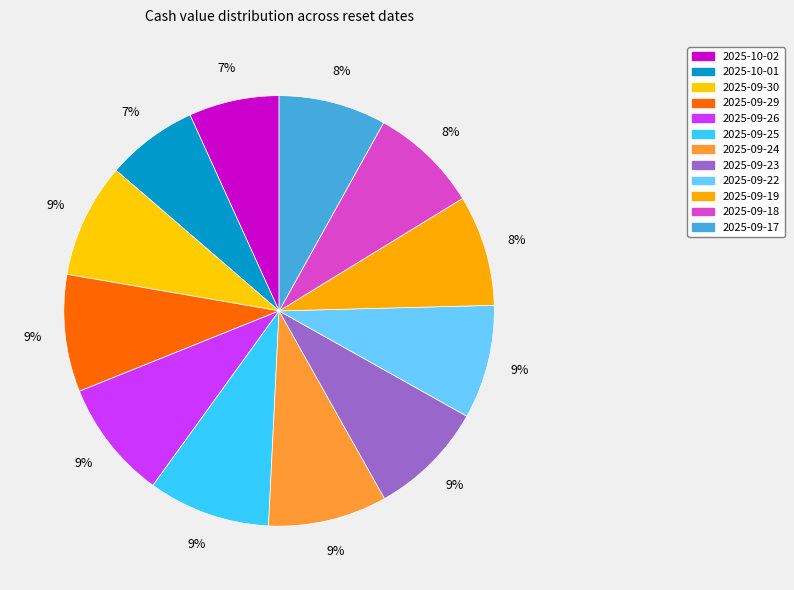

How much of the chart is everything except 2025-09-26?

91.1%